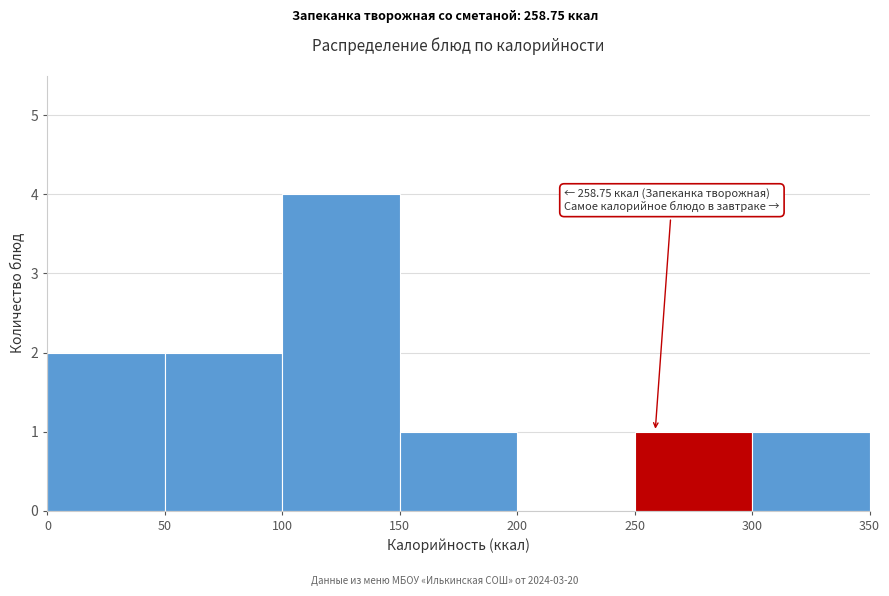

Over which range of the x-axis is the bar tallest?

100 to 150